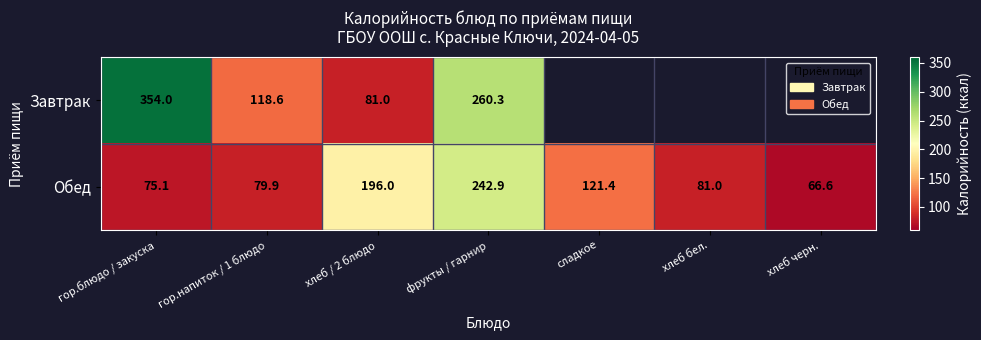

At гор.блюдо / закуска, list the series in order from smallest to largest.

Обед, Завтрак